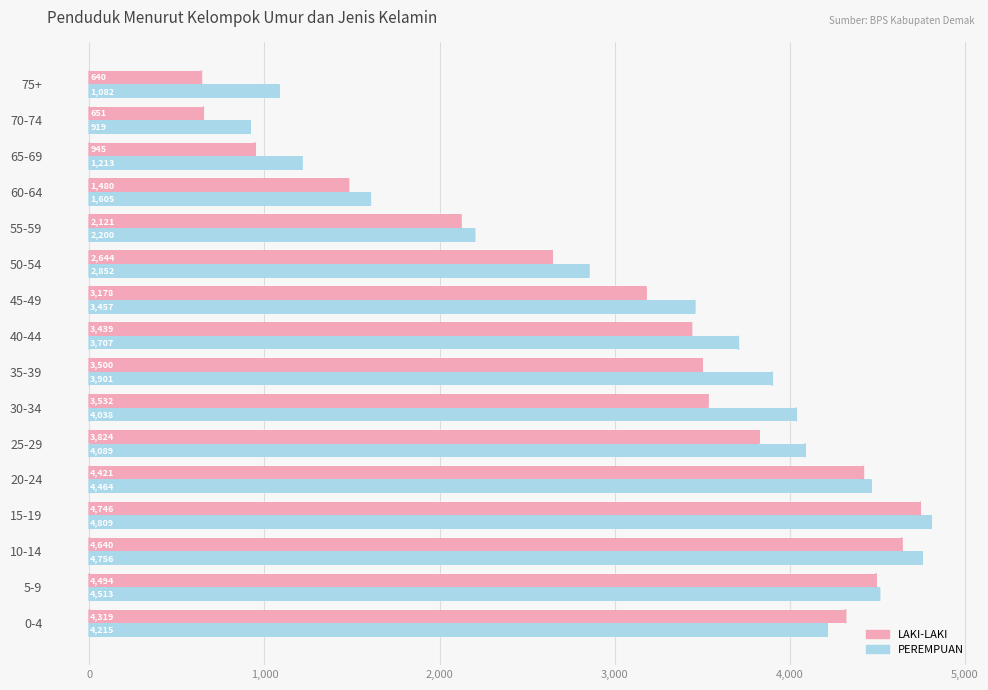

Which series has the largest total across all categories?

PEREMPUAN